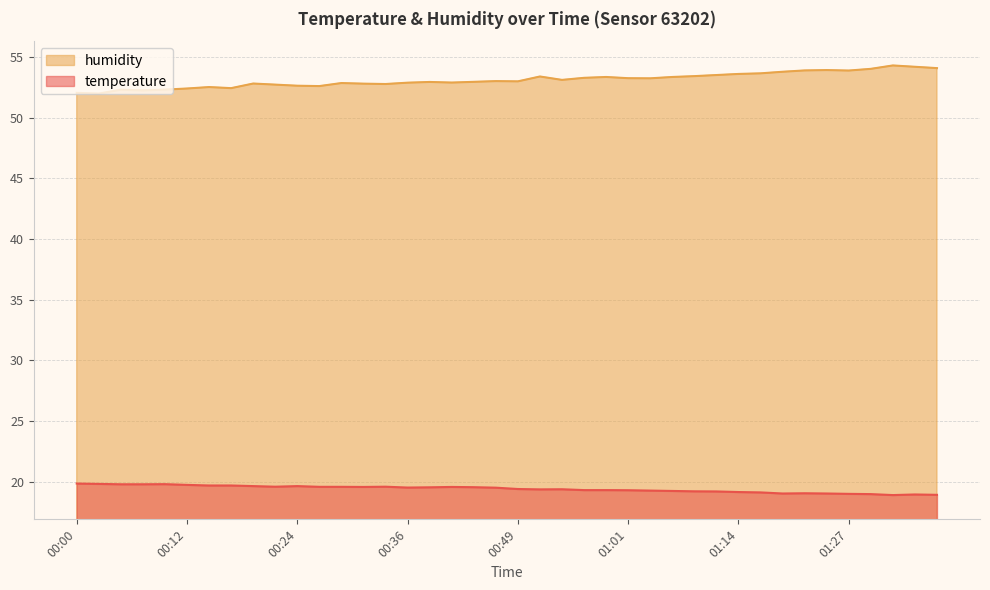

True or false: humidity and temperature cross at least once.

False